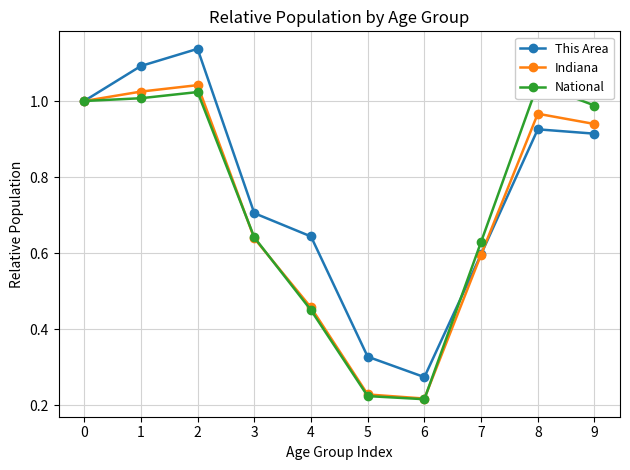

How many interior local peaks does the This Area series have?

2